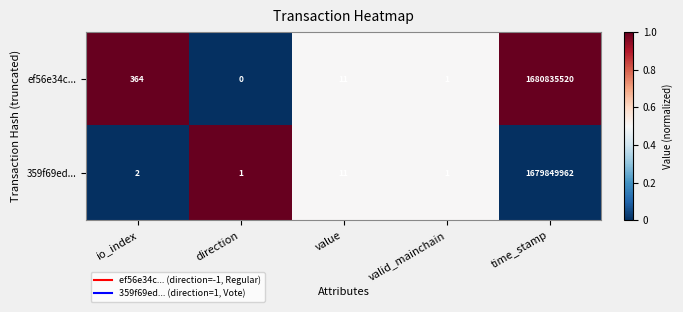

The ef56e34c... series shows 11 at value. True or false?

True